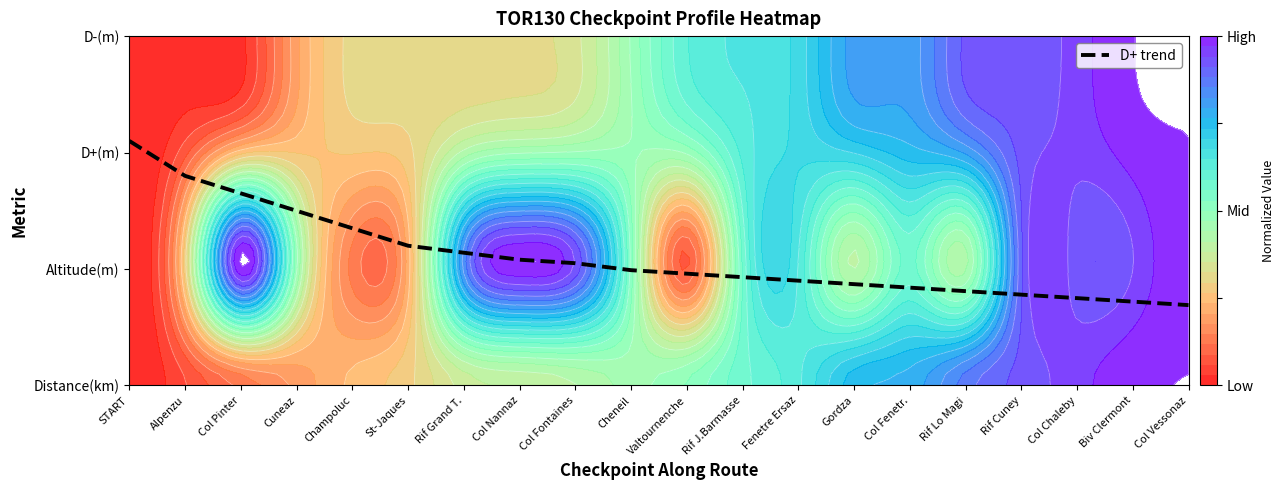

True or false: the data shows 1.7 at Valtournenche.

False